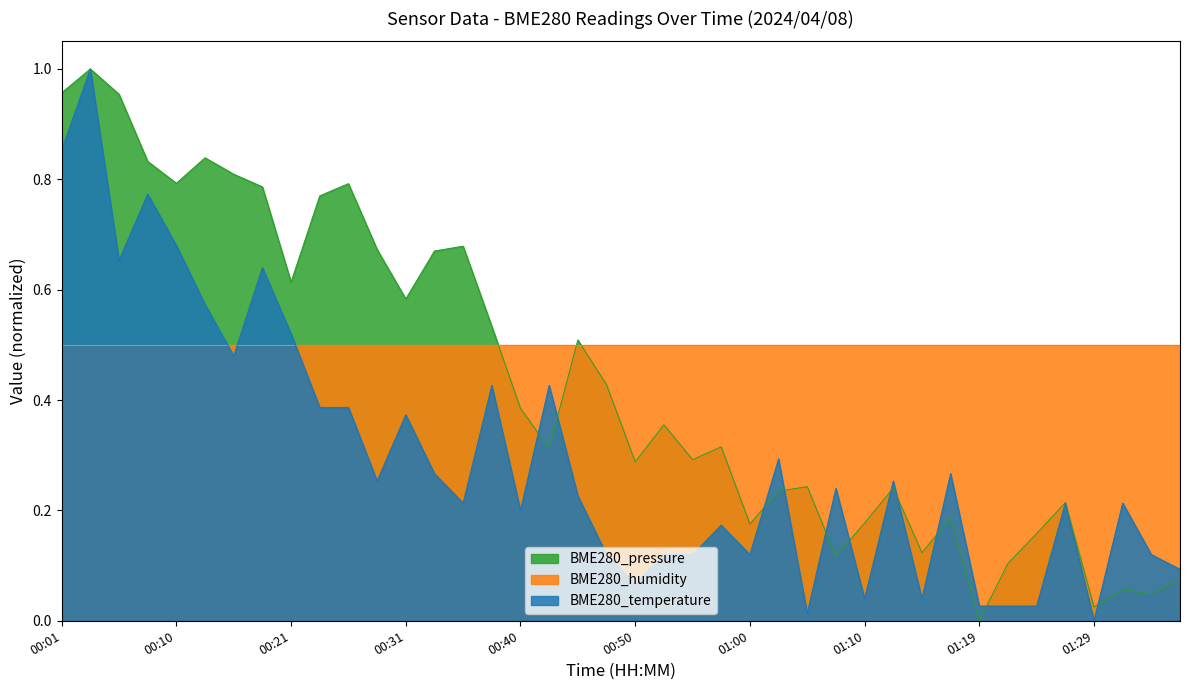

Which series ends up on top after the final intersection of BME280_temperature and BME280_pressure_kPa?

BME280_temperature